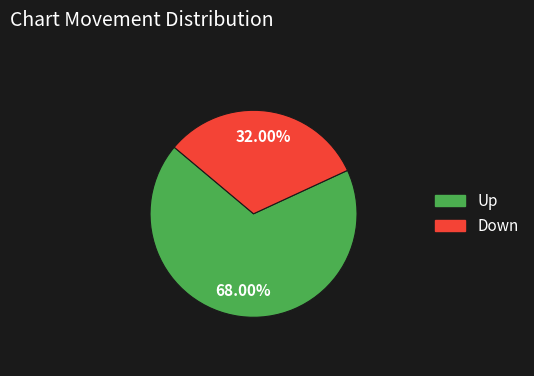

Is the sum of Up and Down greater than half?

Yes